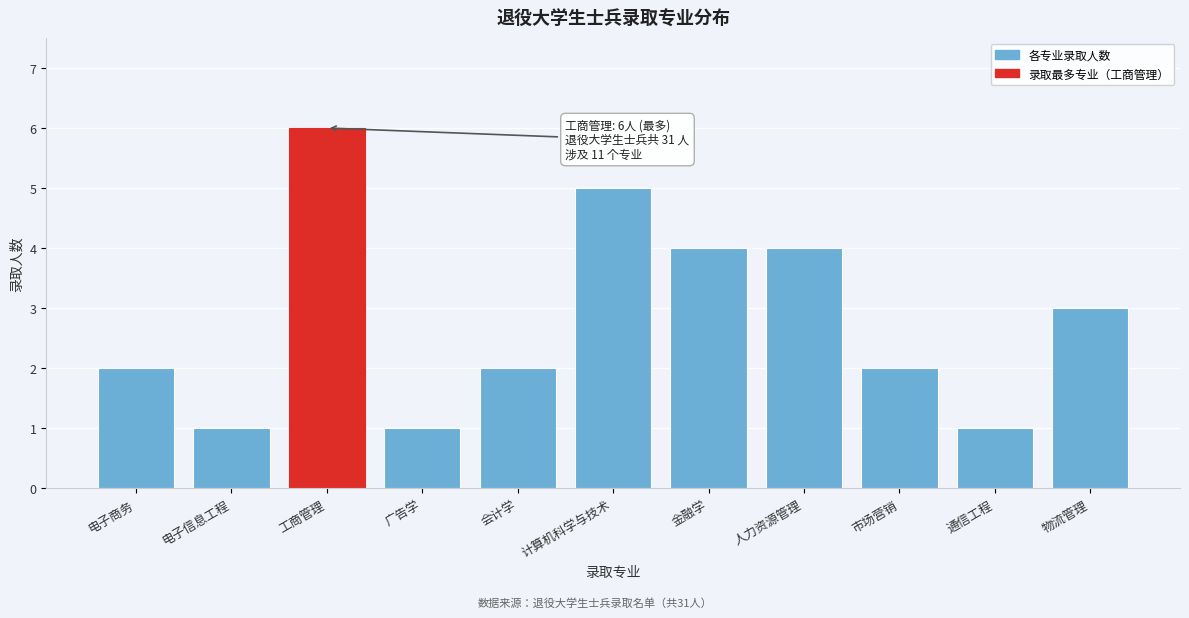

Reading left to right, transcribe all the data shown in this chart.

电子商务=2	电子信息工程=1	工商管理=6	广告学=1	会计学=2	计算机科学与技术=5	金融学=4	人力资源管理=4	市场营销=2	通信工程=1	物流管理=3